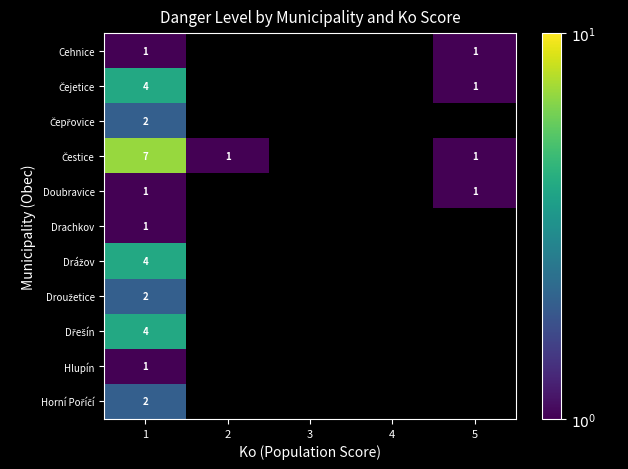

At which category is the sum across all series the highest?

1